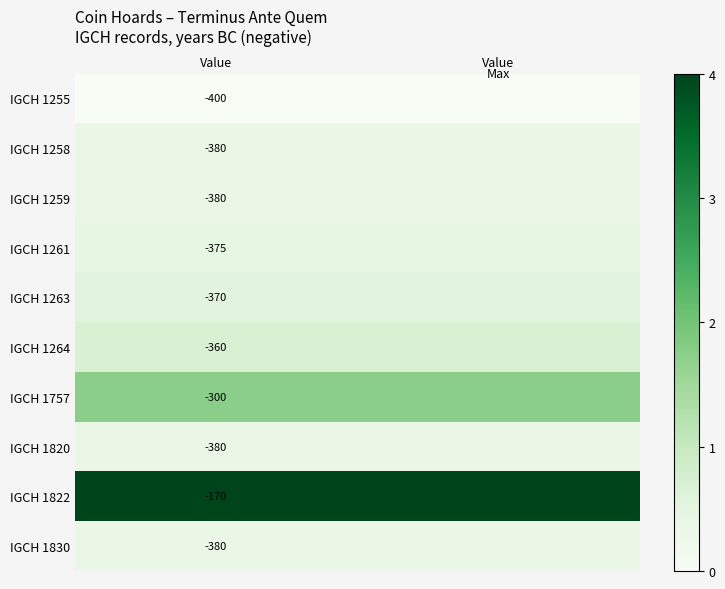

Is it true that IGCH 1822 equals 5.6 at Value?

False